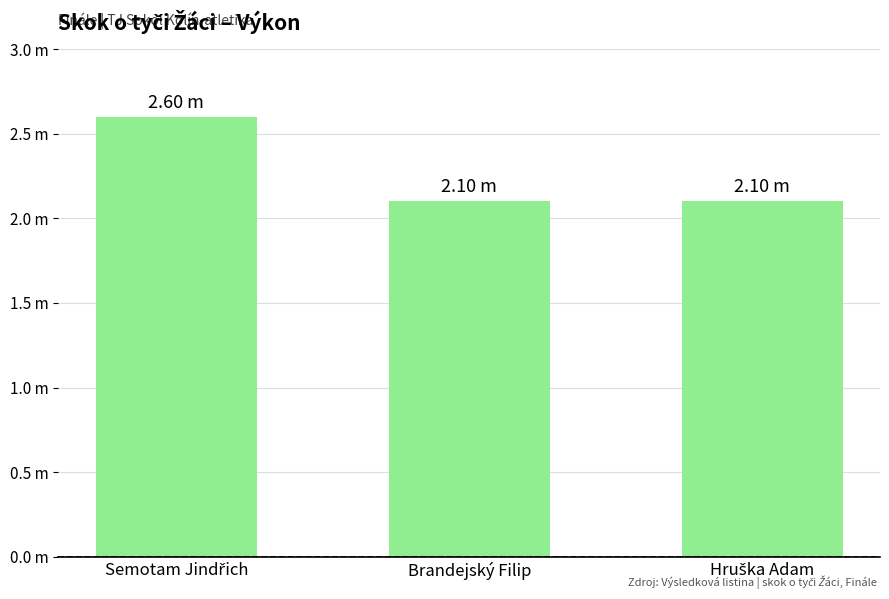

Is it true that the value at Semotam Jindřich is 0.7?

False